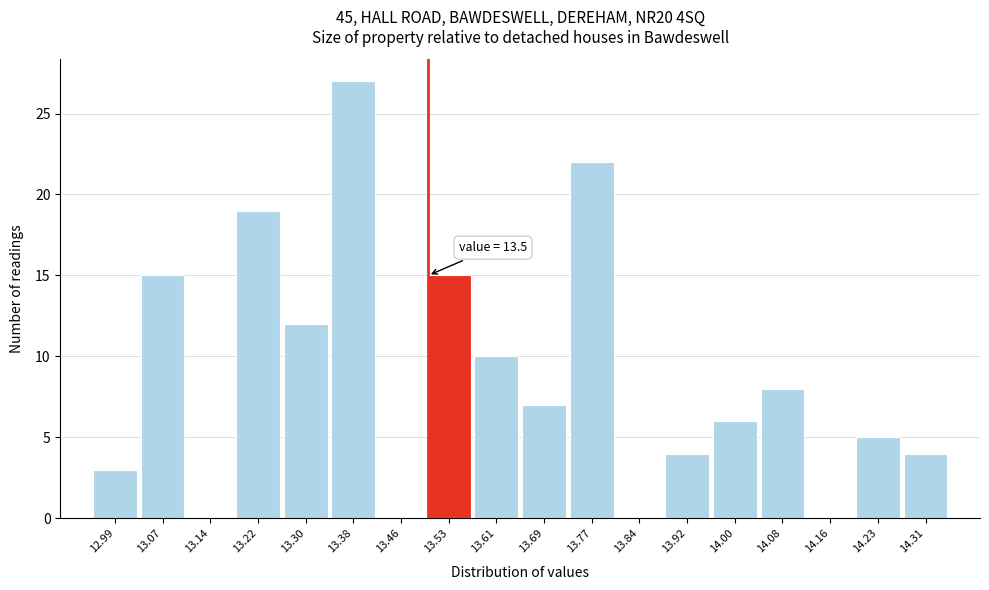

Over which range of the x-axis is the bar tallest?

13.34 to 13.42